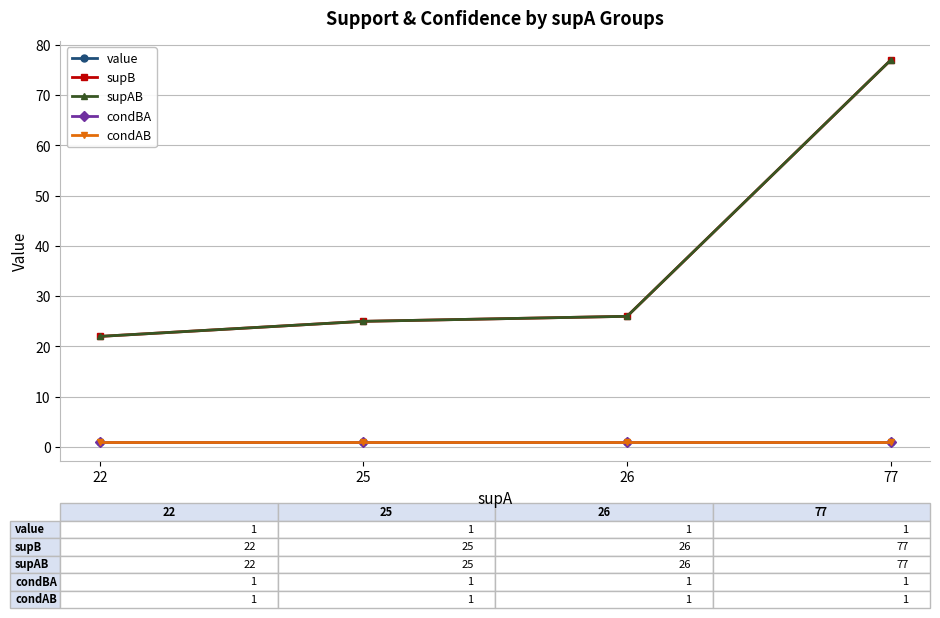

Does the chart have visible grid lines?

Yes